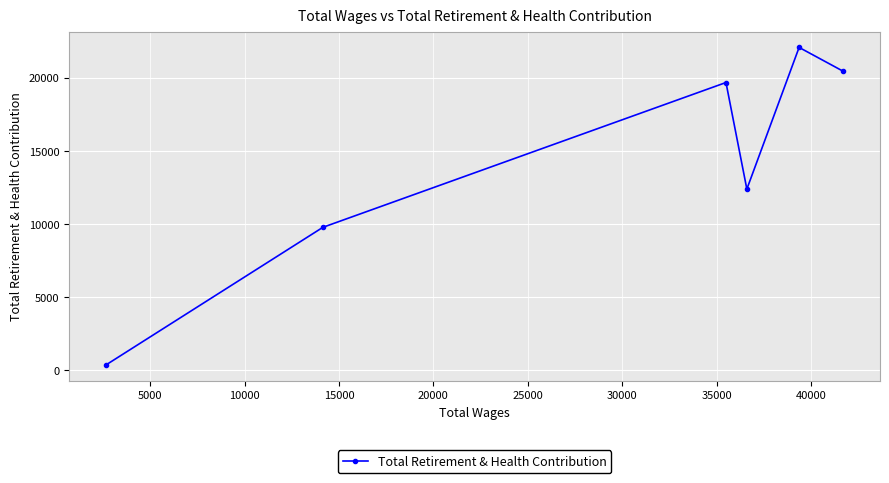

What is the smallest value displayed?

368